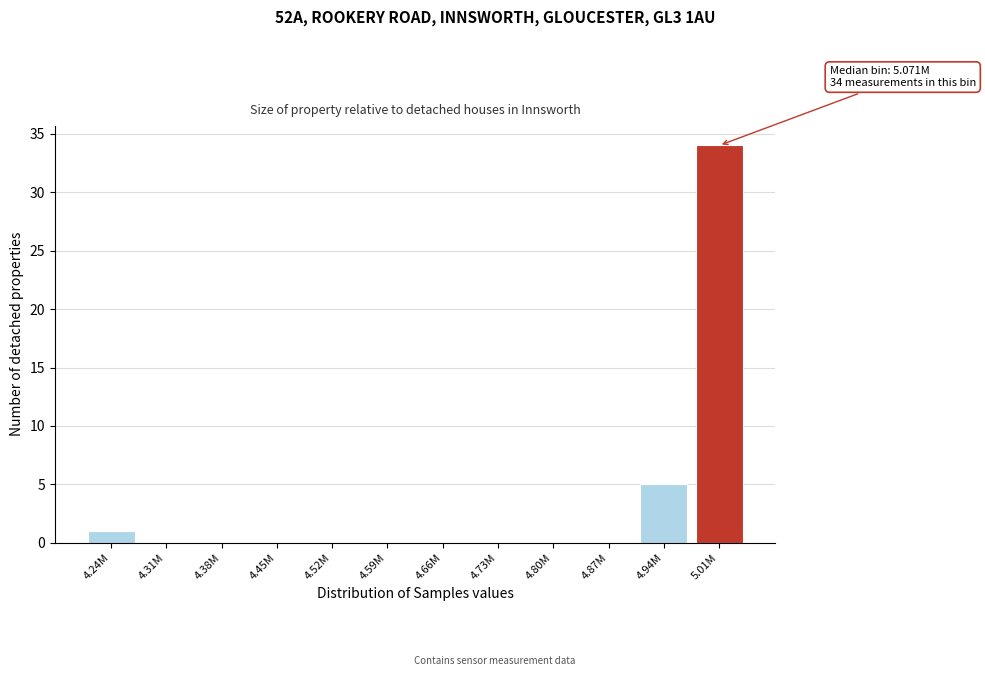

Reading left to right, transcribe all the data shown in this chart.

4.24M=1	4.31M=0	4.38M=0	4.45M=0	4.52M=0	4.59M=0	4.66M=0	4.73M=0	4.80M=0	4.87M=0	4.94M=5	5.01M=34